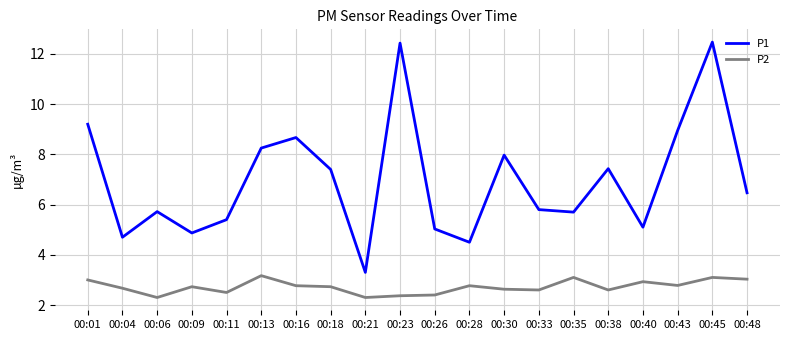

What is the smallest value displayed?

2.3